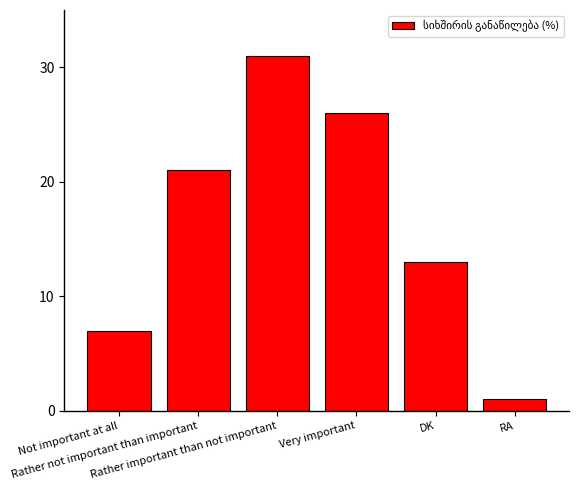

What is the change in value from Rather not important than important to RA?

-20